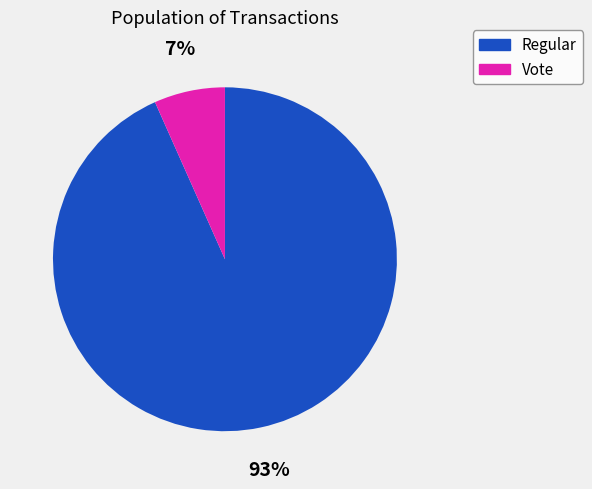

Which slice represents more than half of the pie?

Regular